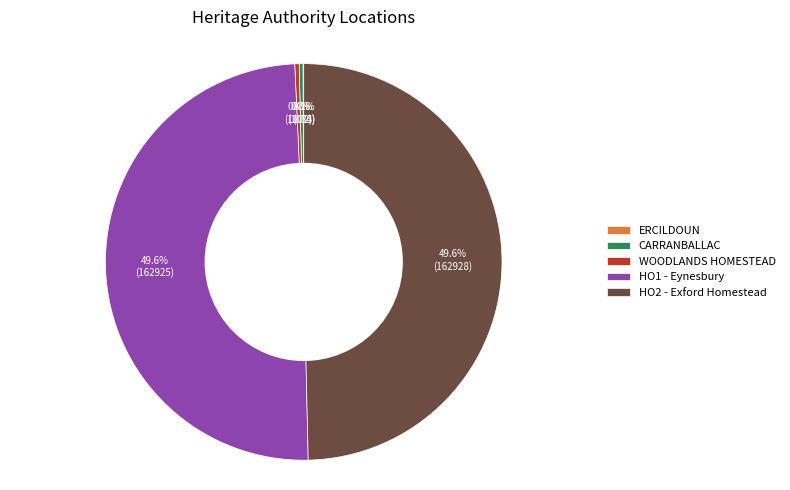

What is the ratio of the value at HO1 - Eynesbury to the value at HO2 - Exford Homestead?

1.0